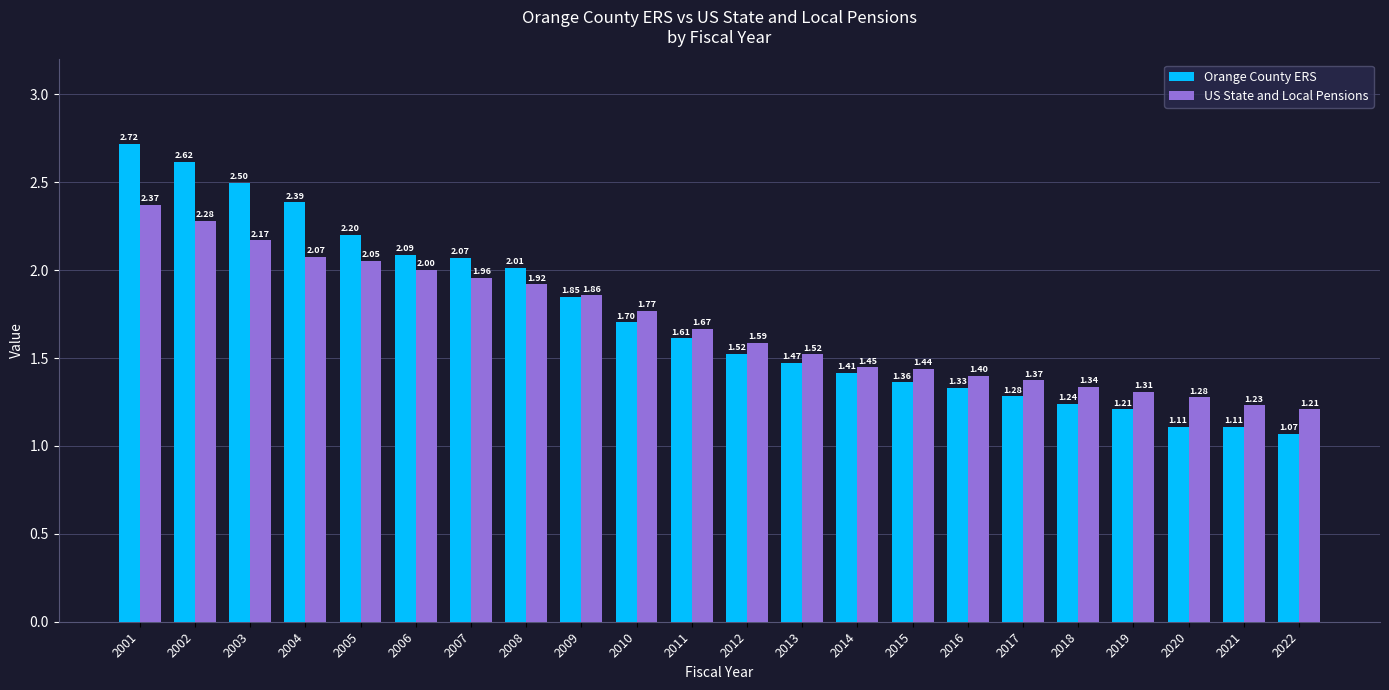

List the labels in order of US State and Local Pensions value, smallest first.

2022, 2021, 2020, 2019, 2018, 2017, 2016, 2015, 2014, 2013, 2012, 2011, 2010, 2009, 2008, 2007, 2006, 2005, 2004, 2003, 2002, 2001